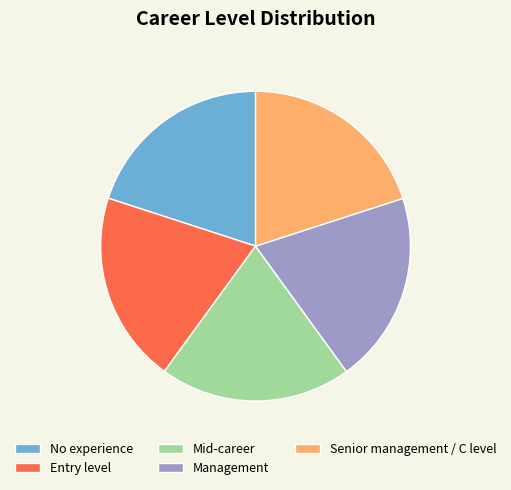

Approximately how many times larger is the value at No experience compared to Entry level?

1.0